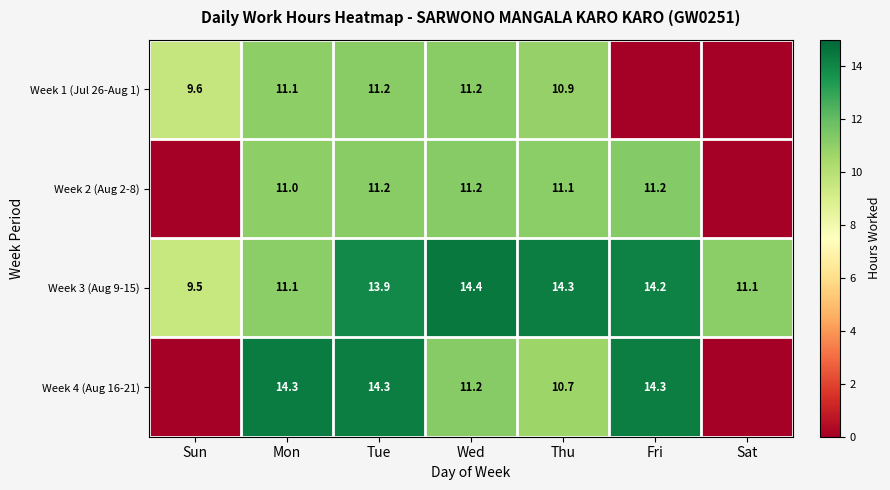

What is the minimum value for Week 3 (Aug 9-15)?

9.5